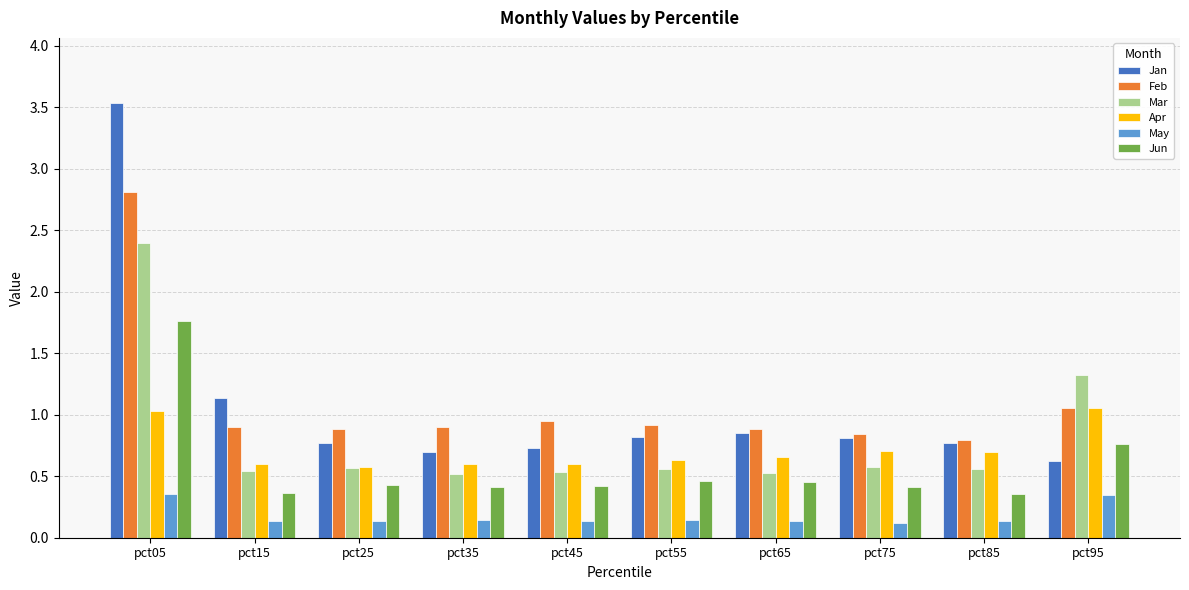

Rank the series by their maximum value, from lowest to highest.

May, Apr, Jun, Mar, Feb, Jan